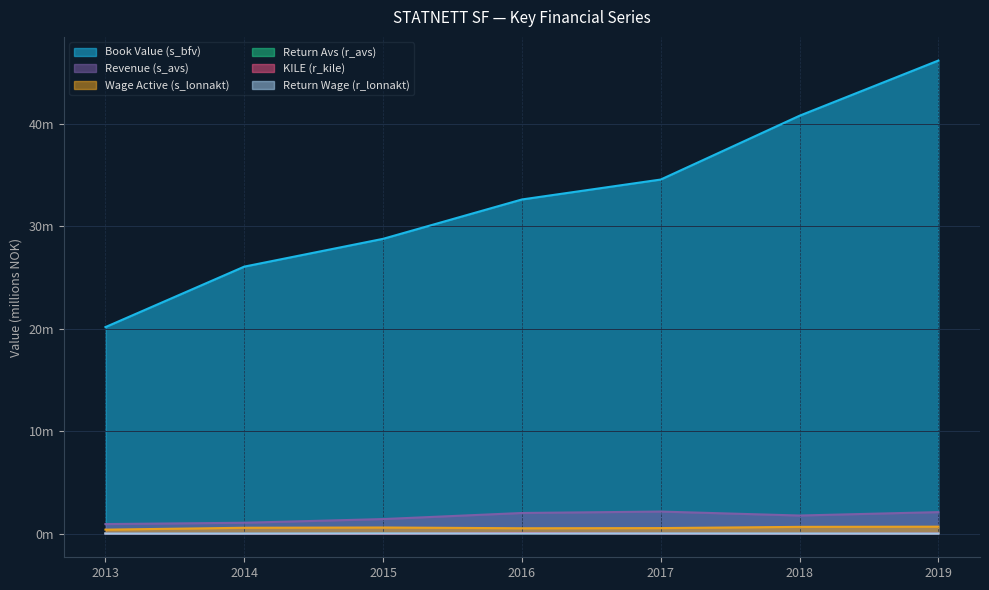

Is it true that s_bfv equals 40.8 at 2018?

True